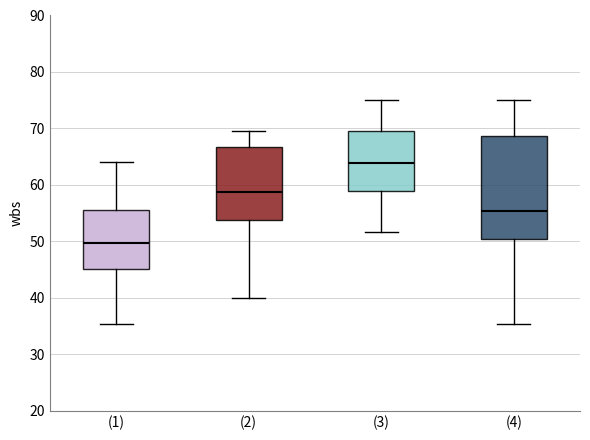

Reading left to right, read every box against the y-axis: the position of its median line, the range the box covers, and the ends of its whiskers. The values are not printed on the chart, so give them approximately, as read against the axis.

(1): median 50, box 45 to 56, whiskers 35 to 64
(2): median 59, box 54 to 67, whiskers 40 to 70
(3): median 64, box 59 to 69, whiskers 52 to 75
(4): median 55, box 50 to 69, whiskers 35 to 75